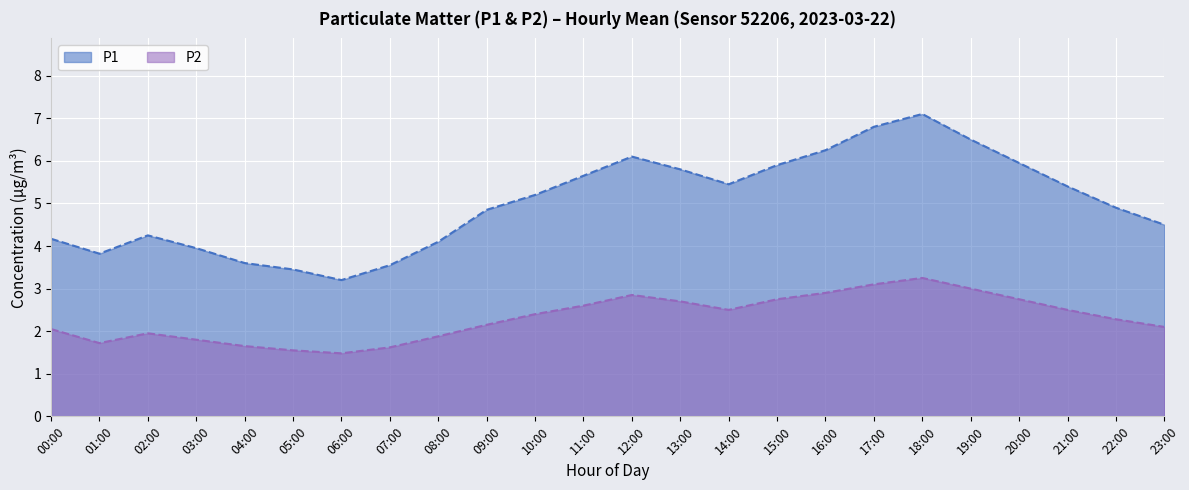

Which has a higher value, 10:00 or 23:00?

10:00